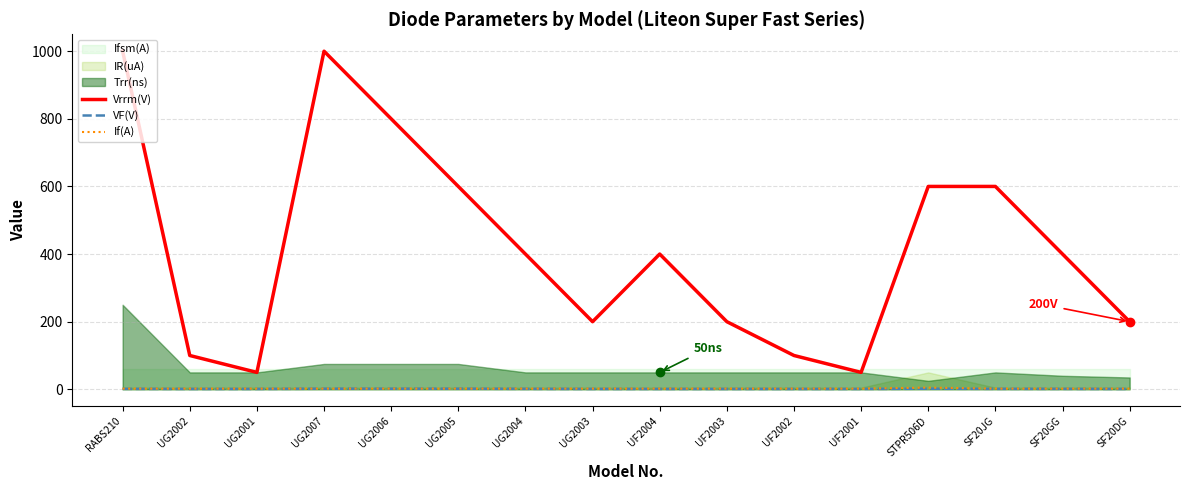

True or false: Vrrm(V) has a value of 200.0 at UF2003.

True